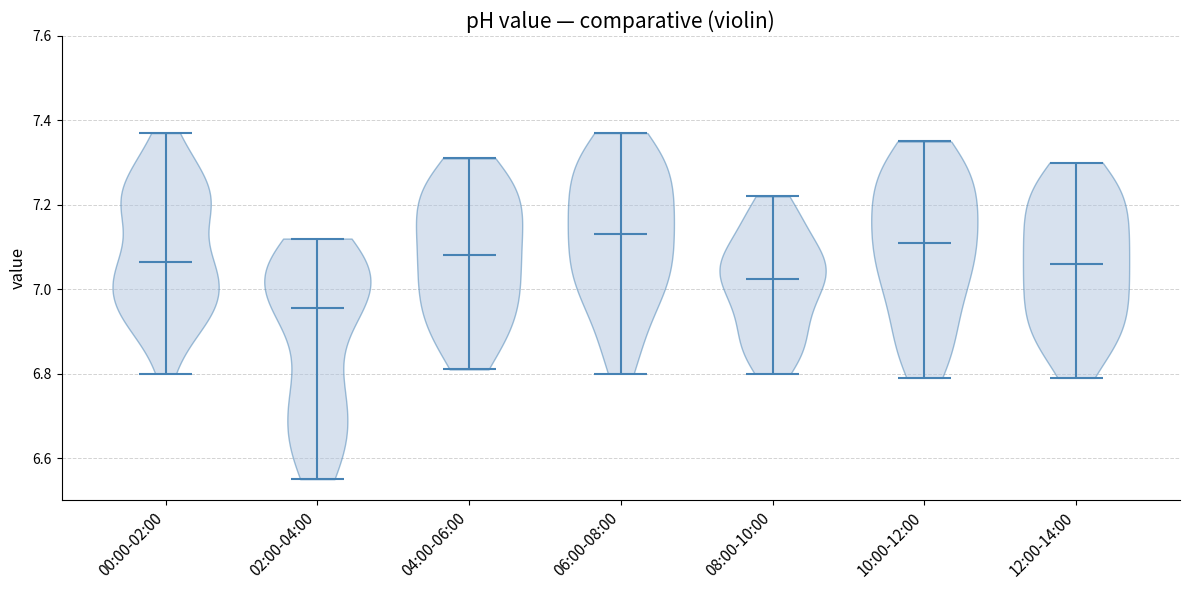

Reading left to right, read every violin against the y-axis: where its median line is, and the lowest and highest points it reaches. The values are not printed on the chart, so give them approximately, as read against the axis.

00:00-02:00: median line 7.06, lowest point 6.80, highest point 7.38
02:00-04:00: median line 6.96, lowest point 6.56, highest point 7.12
04:00-06:00: median line 7.08, lowest point 6.82, highest point 7.32
06:00-08:00: median line 7.14, lowest point 6.80, highest point 7.38
08:00-10:00: median line 7.02, lowest point 6.80, highest point 7.22
10:00-12:00: median line 7.12, lowest point 6.80, highest point 7.36
12:00-14:00: median line 7.06, lowest point 6.80, highest point 7.30